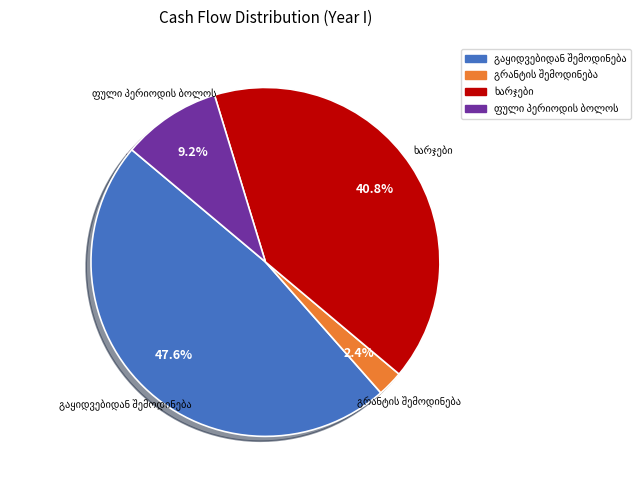

Is there any slice that represents more than half of the pie?

No